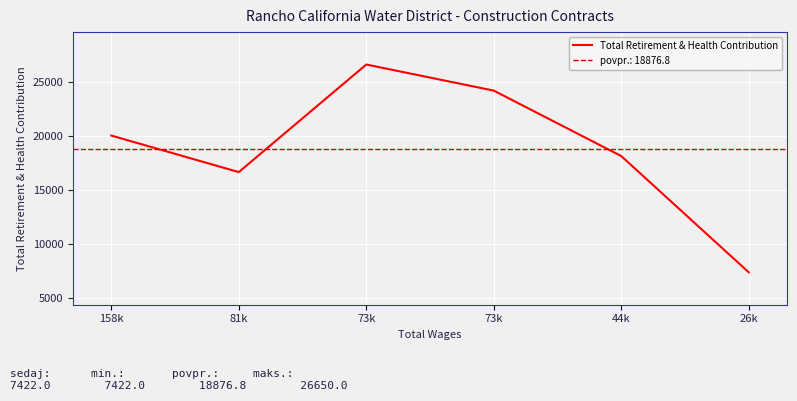

Between 26k and 81k, which is larger?

81k